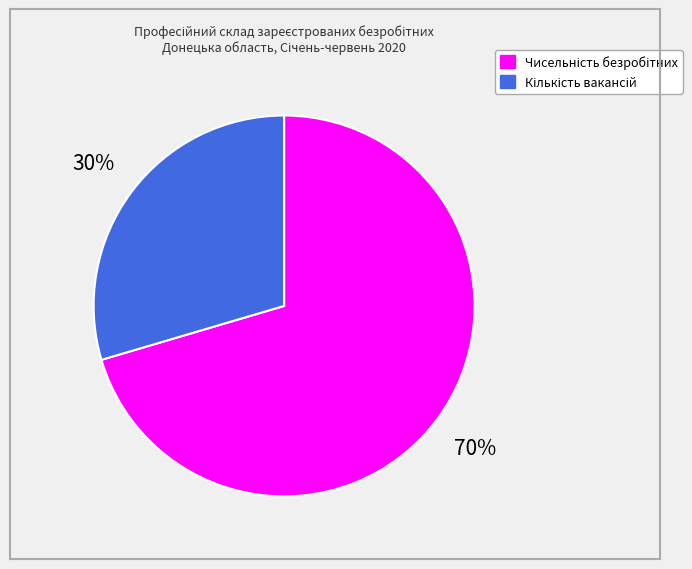

How many segments does this pie chart have?

2